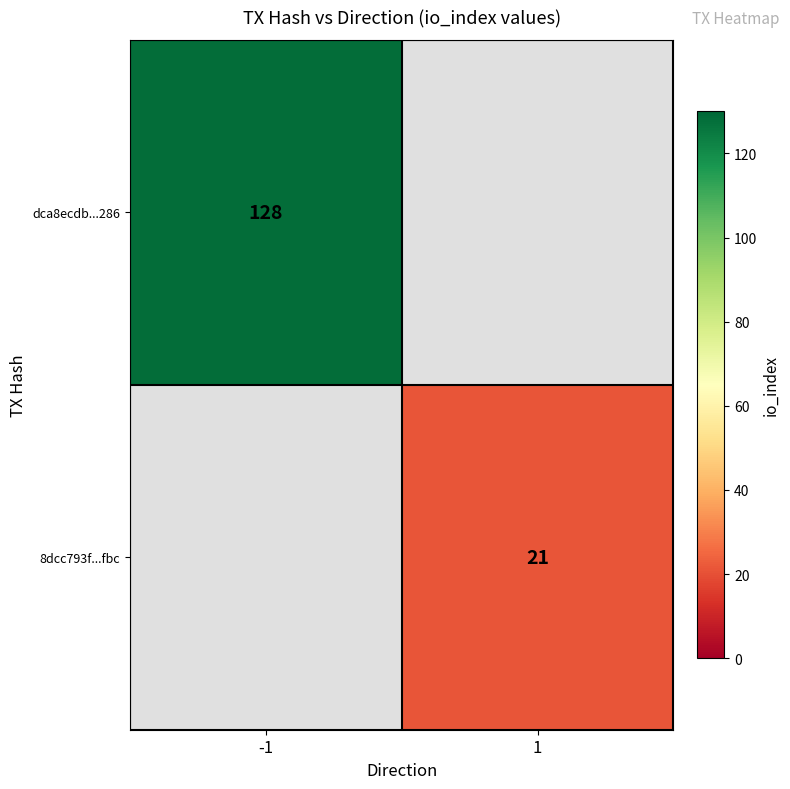

At how many categories does at least one series exceed 71?

1